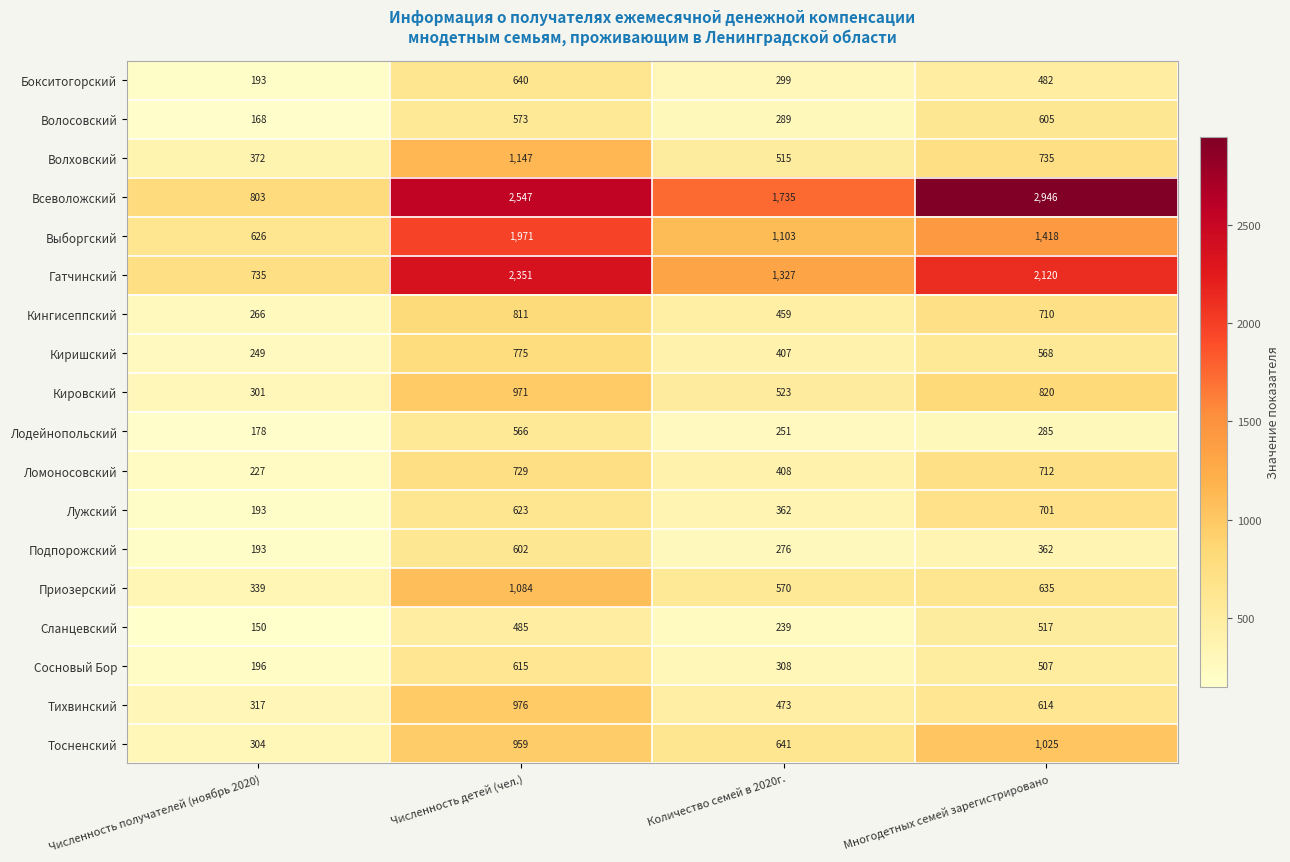

True or false: Лодейнопольский has a value of 285 at Многодетных семей зарегистрировано.

True